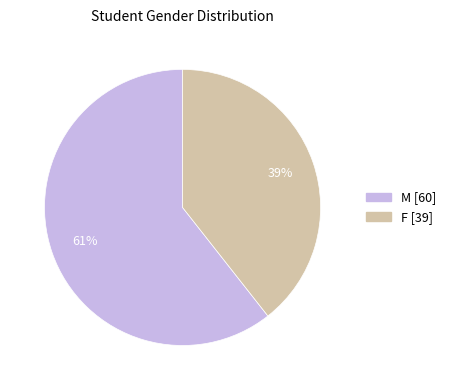

Is the sum of M and F greater than half?

Yes